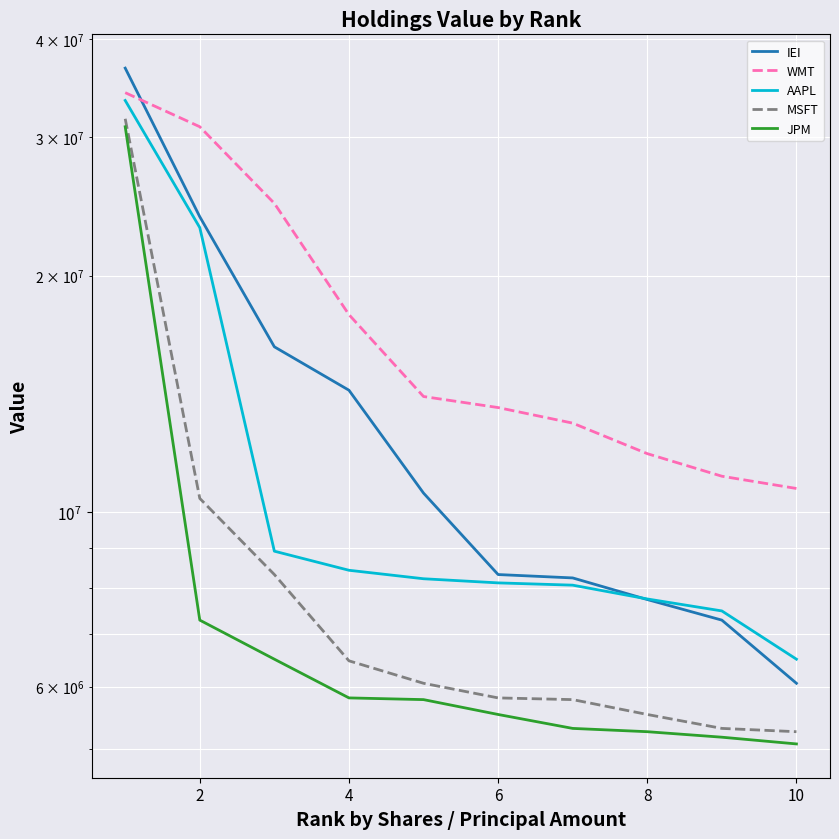

After their last crossing, which series has the higher values: IEI or WMT?

WMT